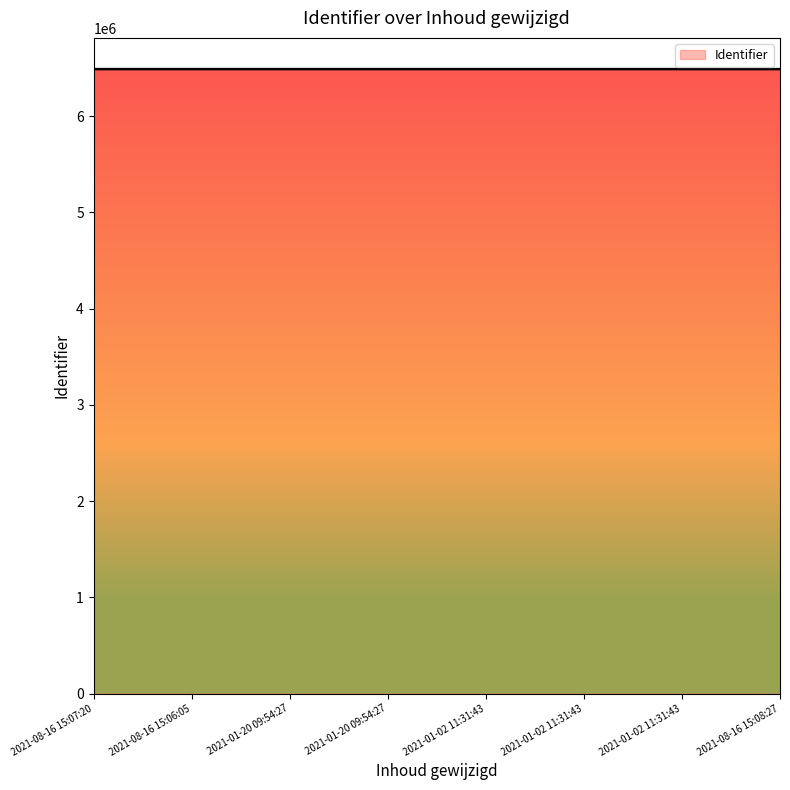

Count the number of data series in this chart.

1